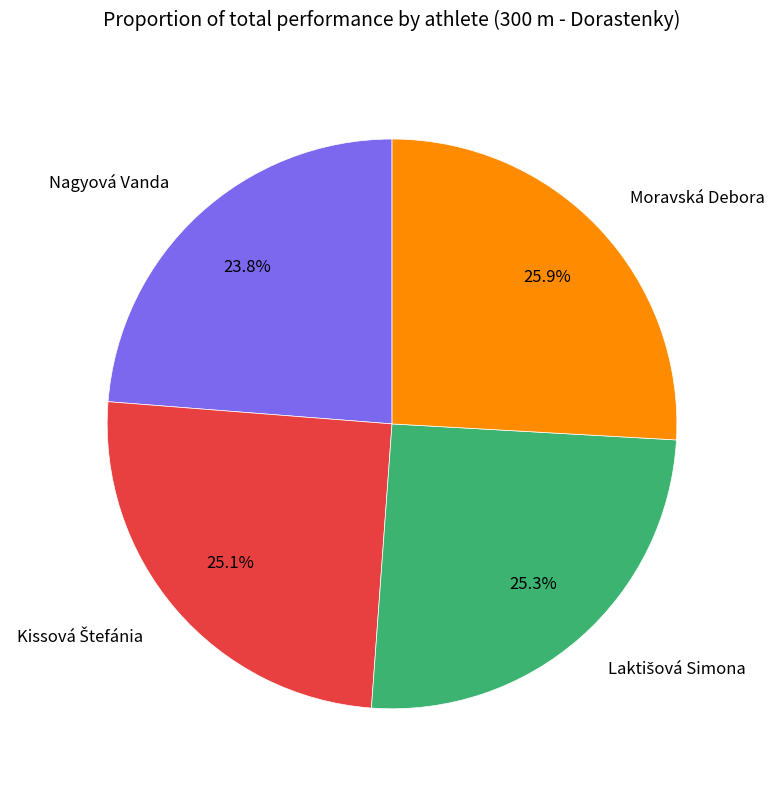

What is the smallest slice in the pie chart?

Nagyová Vanda